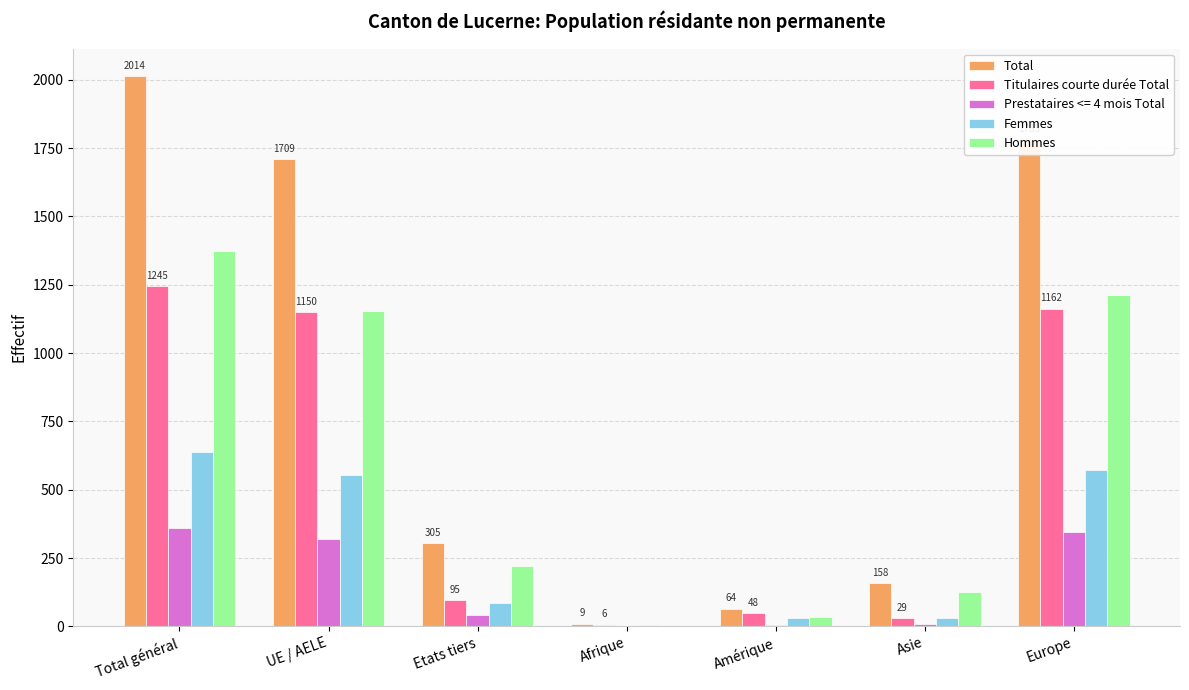

Which category has the highest value in the Hommes series?

Total général